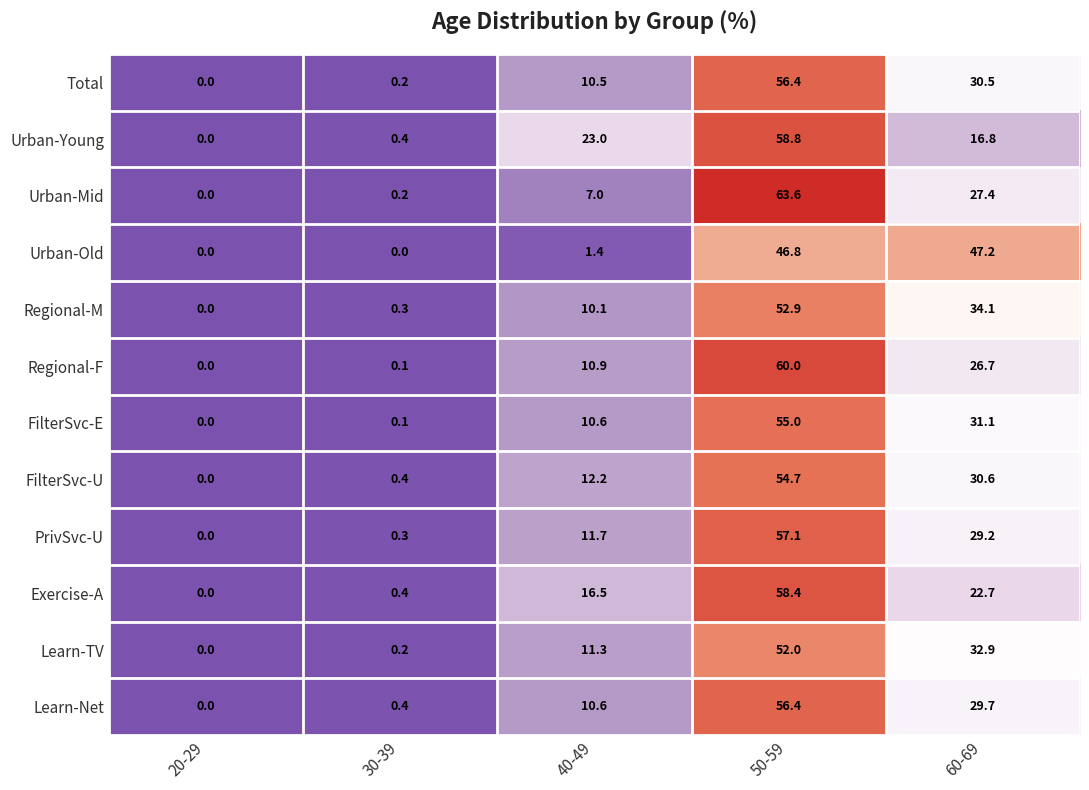

True or false: Urban-Mid has a value of 13.1 at 60-69.

False